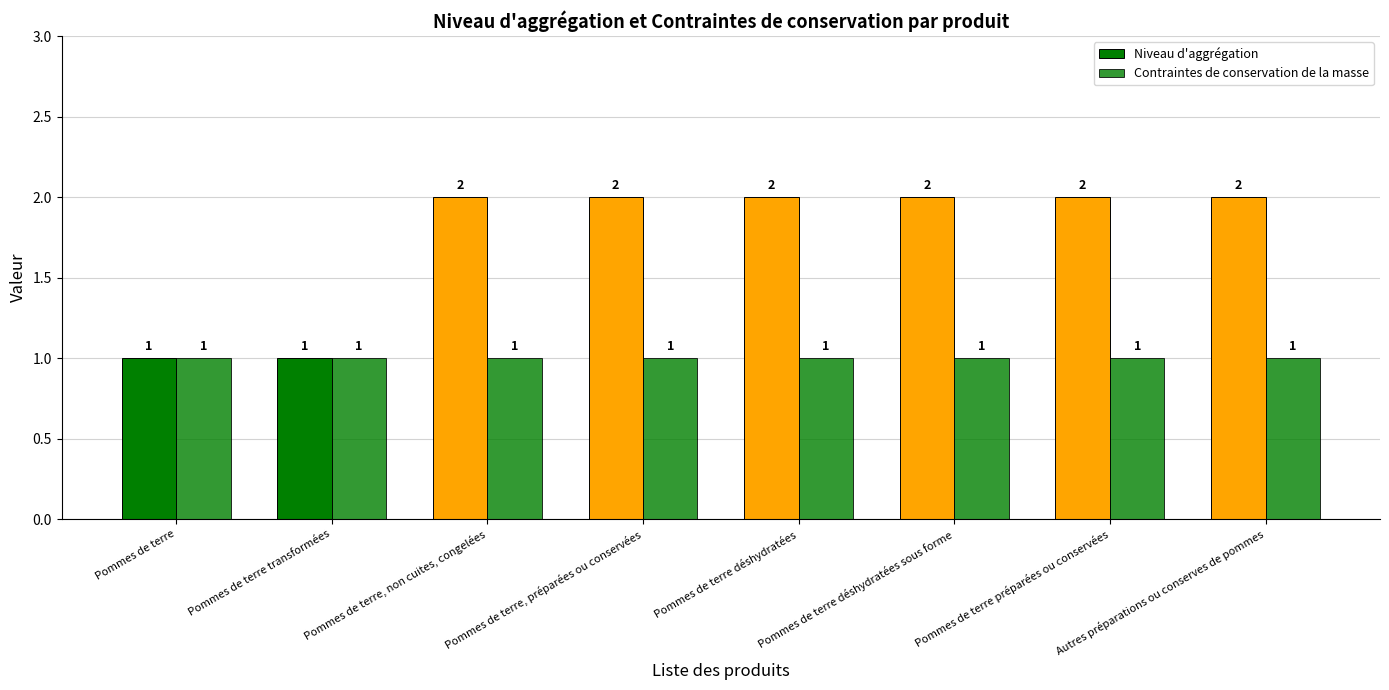

Reading left to right, list all the values displayed in this chart.

Niveau d'aggrégation: Pommes de terre=1	Pommes de terre transformées=1	Pommes de terre, non cuites, congelées=2	Pommes de terre, préparées ou conservées=2	Pommes de terre déshydratées=2	Pommes de terre déshydratées sous forme=2	Pommes de terre préparées ou conservées=2	Autres préparations ou conserves de pommes=2
Contraintes de conservation de la masse: Pommes de terre=1	Pommes de terre transformées=1	Pommes de terre, non cuites, congelées=1	Pommes de terre, préparées ou conservées=1	Pommes de terre déshydratées=1	Pommes de terre déshydratées sous forme=1	Pommes de terre préparées ou conservées=1	Autres préparations ou conserves de pommes=1